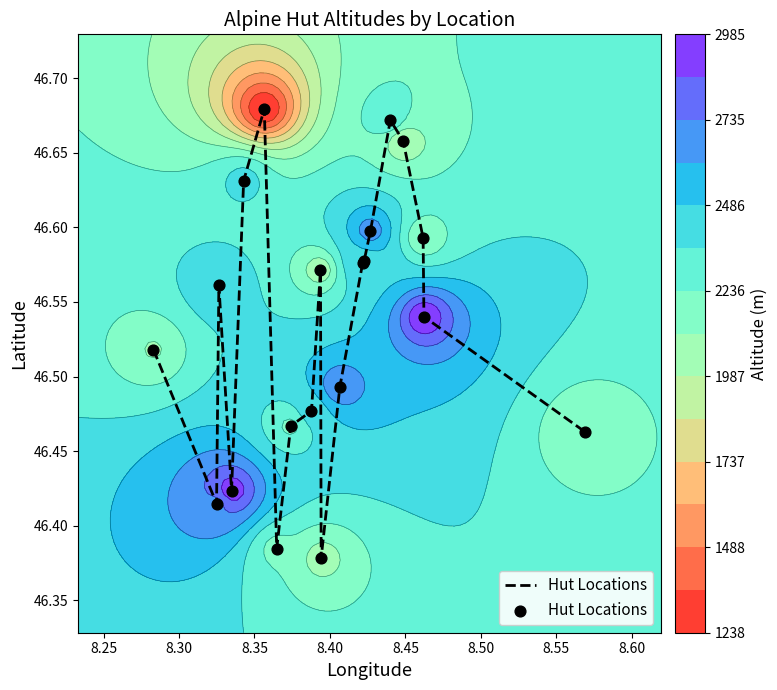

What is the difference between the second highest and minimum values?

0.3